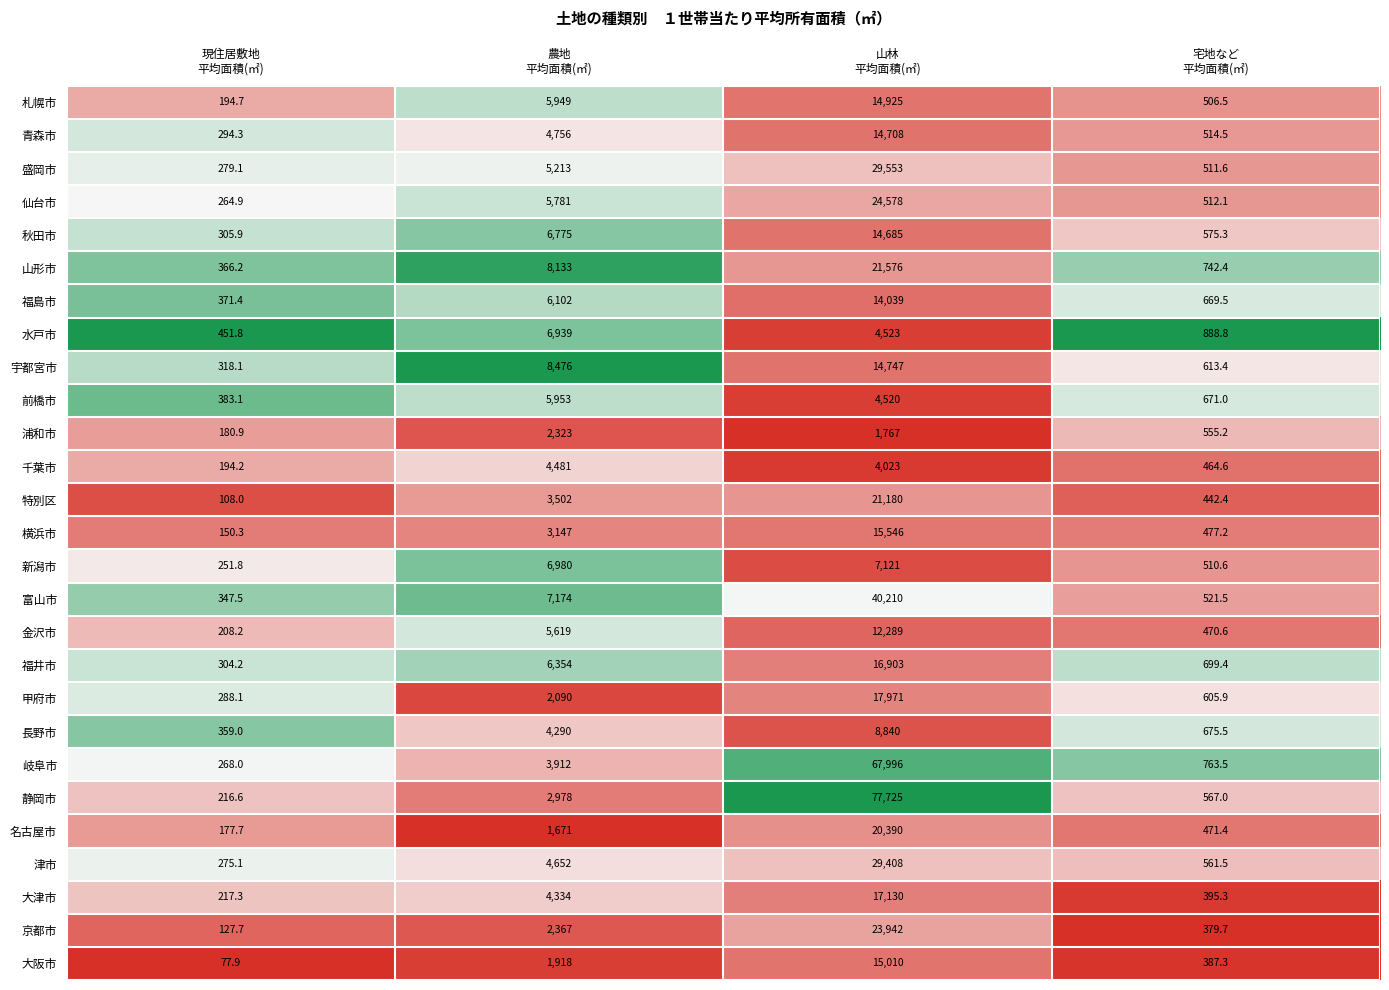

Which series has the widest spread of values?

静岡市